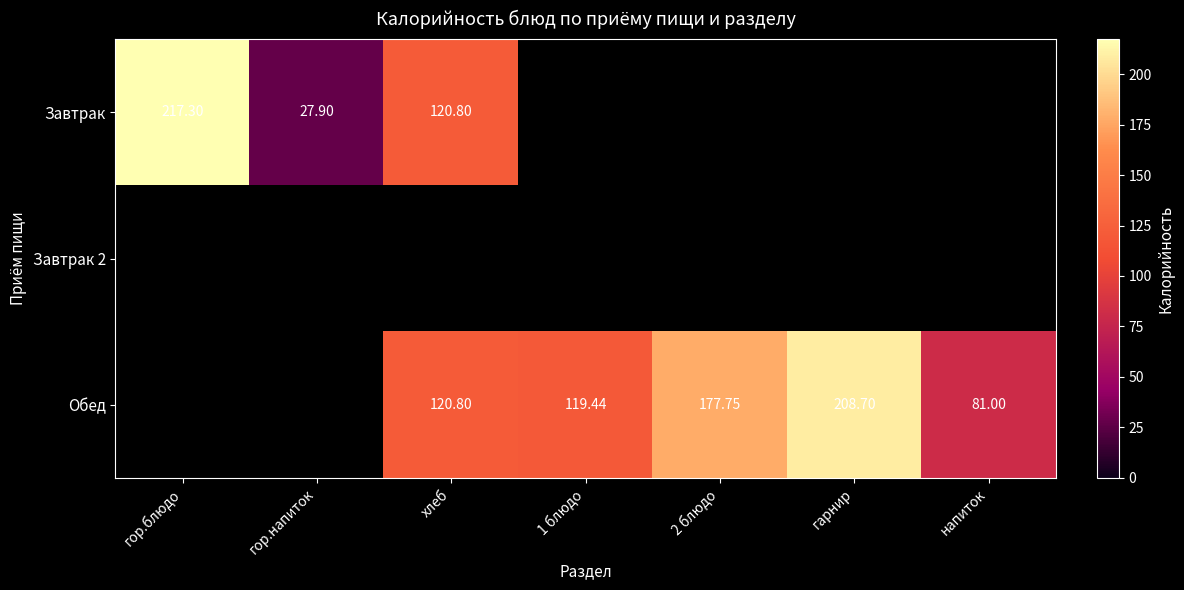

At which category does the chart reach its minimum across all series?

гор.напиток